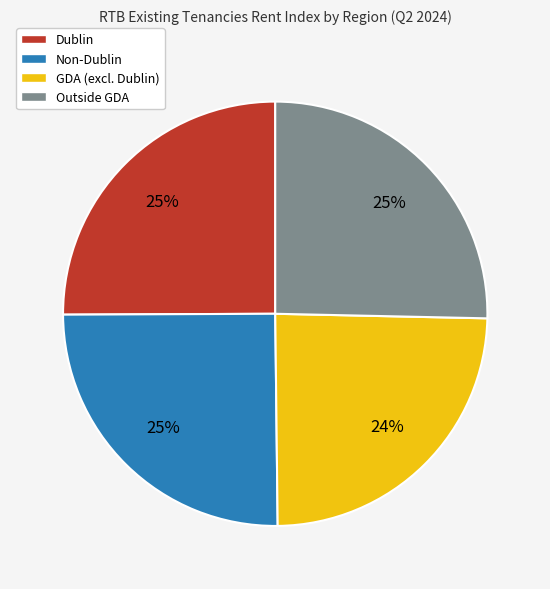

To the nearest percent, what portion does Non-Dublin represent?

25%